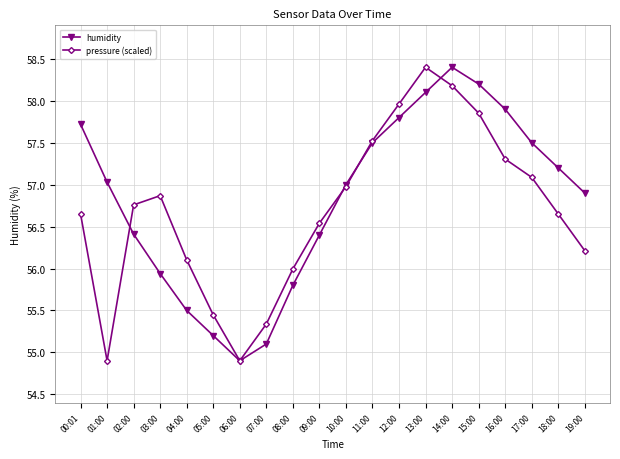

Is it true that humidity equals 57.9 at 16:00?

True